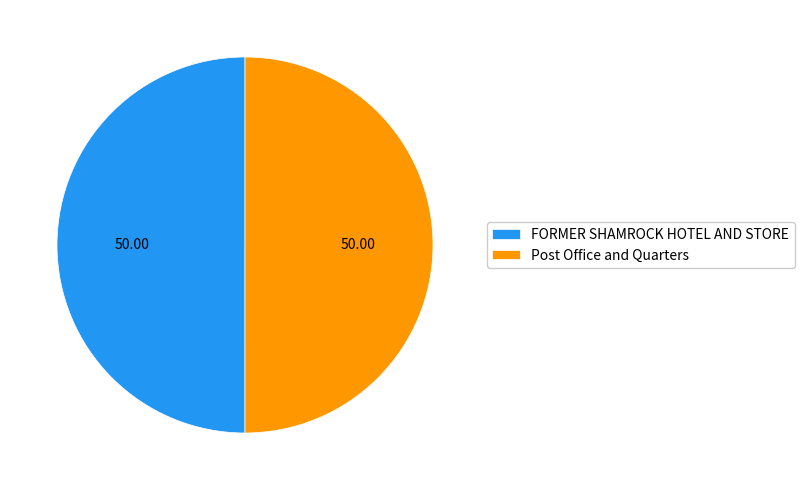

Is it true that Post Office and Quarters is 50% of the pie?

True